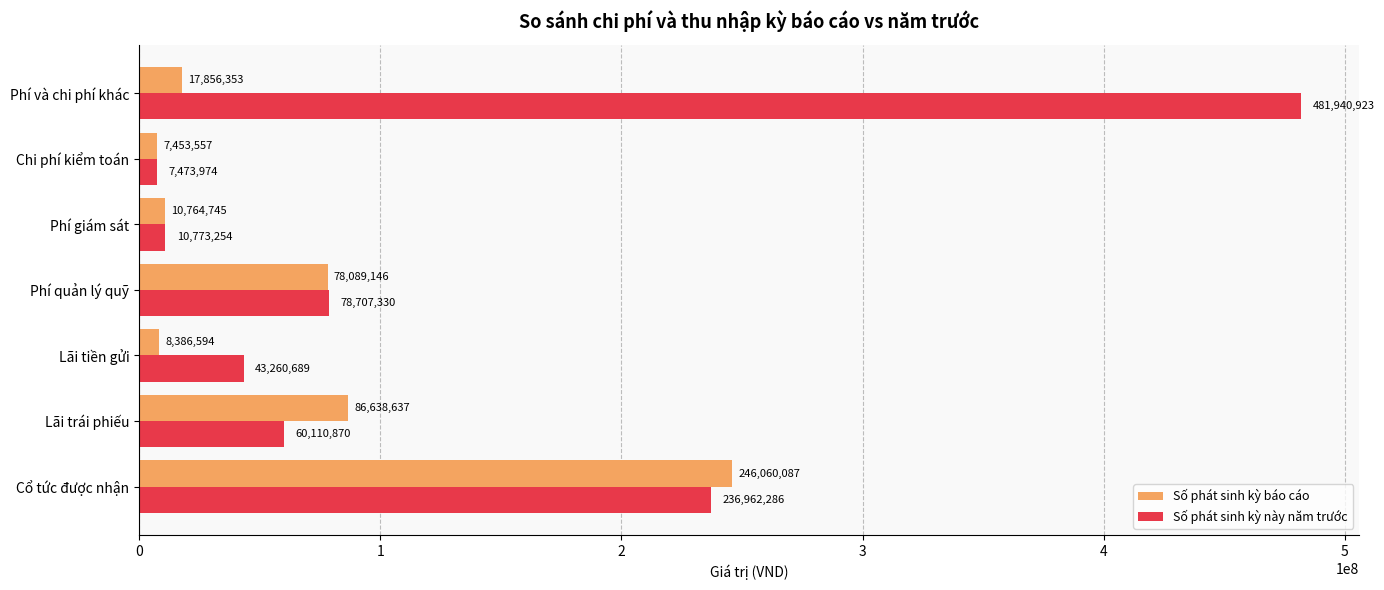

What is the difference between the maximum and minimum values in the Số phát sinh kỳ báo cáo series?

238606530